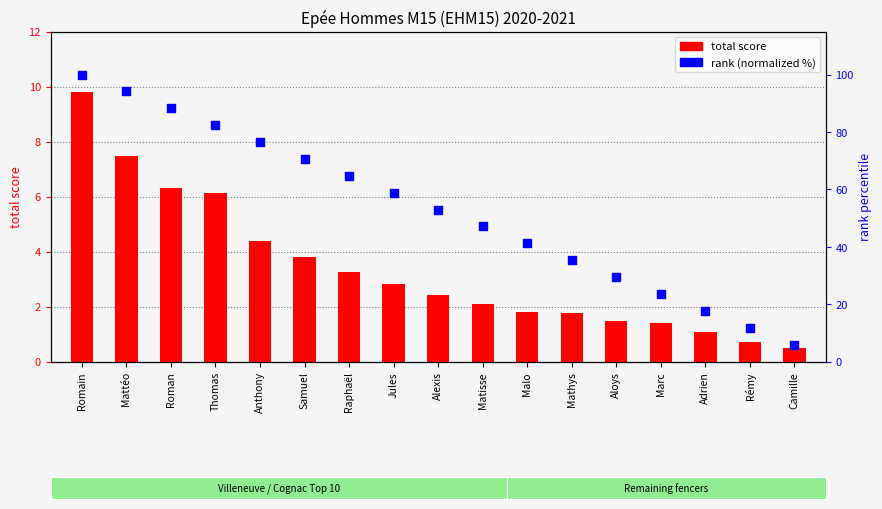

Approximately how many times larger is the value at Mathys compared to Adrien?

2.0